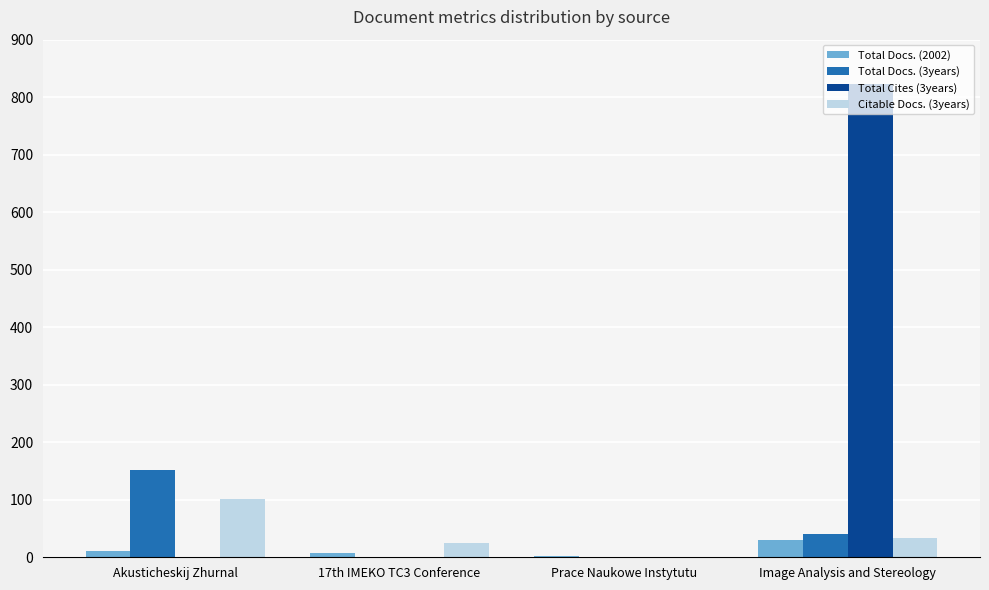

Does the chart contain stacked bars?

No